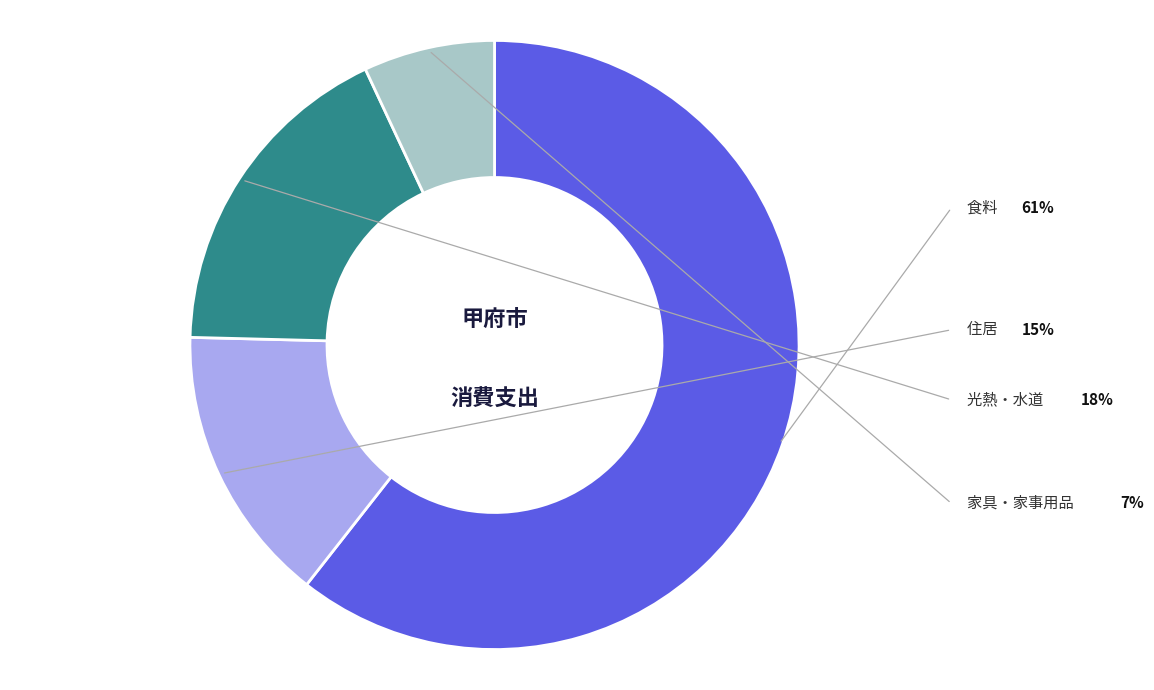

Is there a majority slice in this chart?

Yes